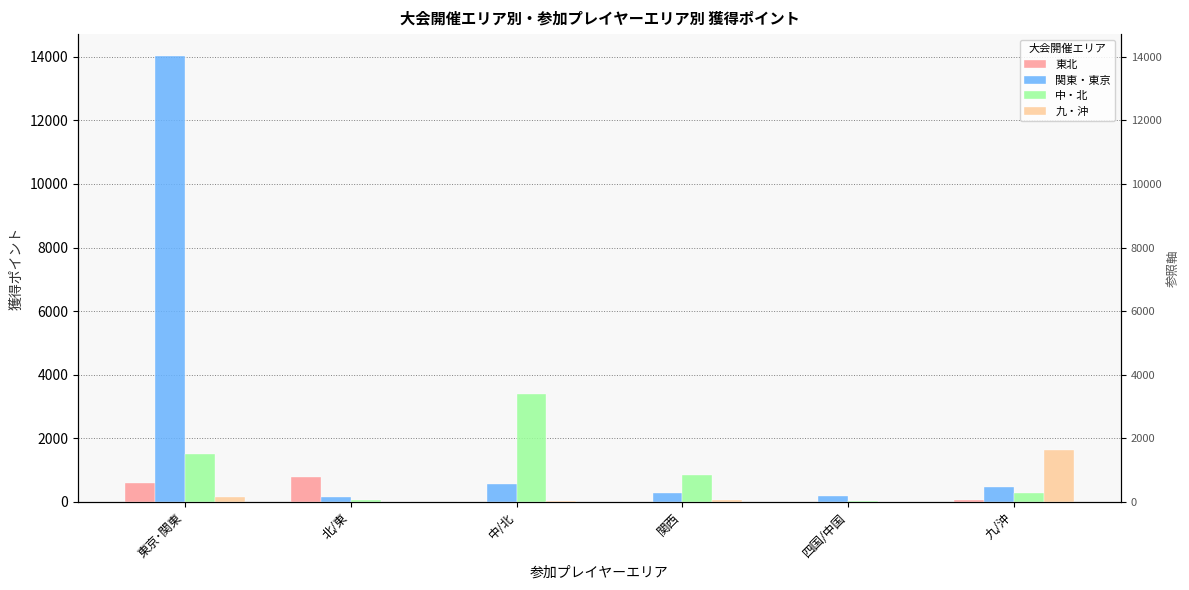

True or false: 関東・東京 has a value of 685 at 九/沖.

False